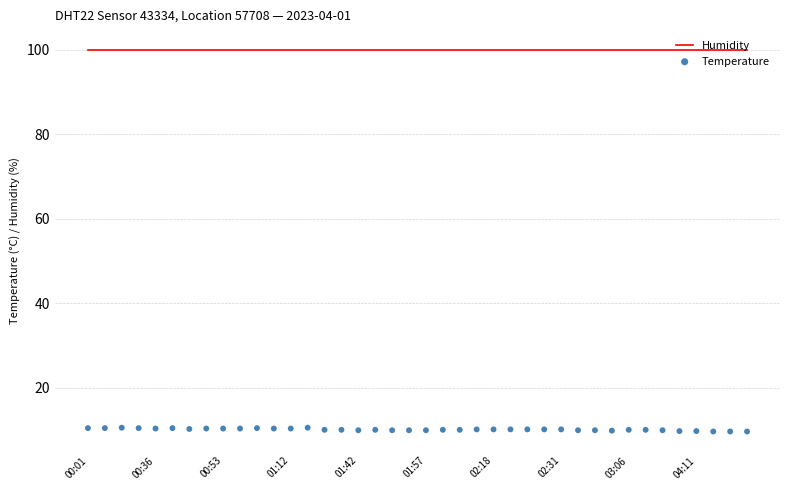

Which series has the largest total across all categories?

Humidity